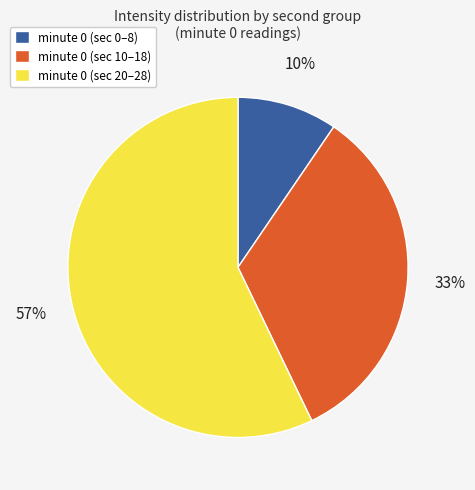

How many slices are in this pie chart?

3